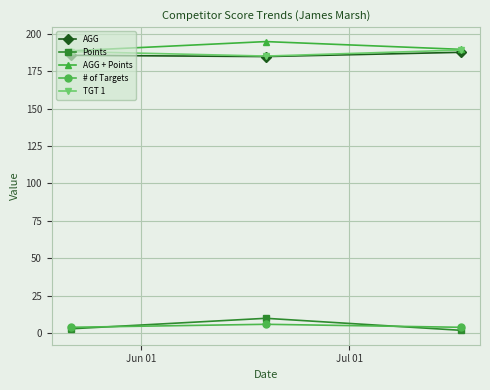

What is the highest value of the AGG series?

187.5